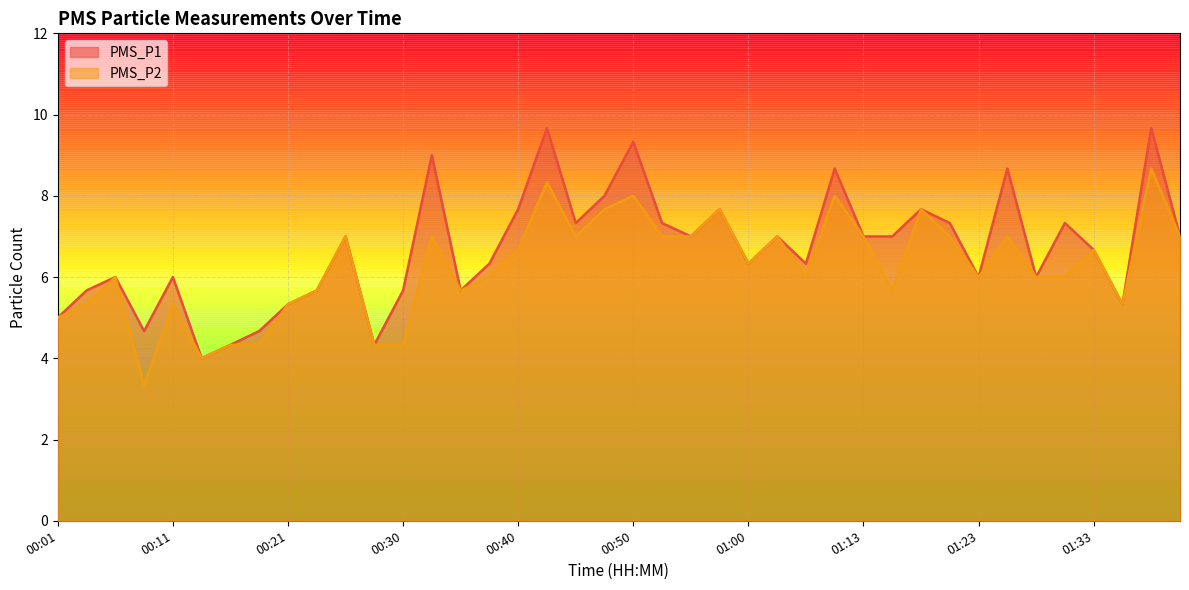

Reading right to left, extract all data points from this chart.

PMS_P1: 7.0	9.7	5.3	6.7	7.3	6.0	8.7	6.0	7.3	7.7	7.0	7.0	8.7	6.3	7.0	6.3	7.7	7.0	7.3	9.3	8.0	7.3	9.7	7.7	6.3	5.7	9.0	5.7	4.3	7.0	5.7	5.3	4.7	4.3	4.0	6.0	4.7	6.0	5.7	5.0
PMS_P2: 7.0	8.7	5.3	6.7	6.0	6.0	7.0	6.0	7.0	7.7	5.7	7.0	8.0	6.0	7.0	6.3	7.7	7.0	7.0	8.0	7.7	7.0	8.3	6.7	6.0	5.7	7.0	4.3	4.3	7.0	5.7	5.3	4.3	4.3	4.0	5.3	3.3	6.0	5.3	5.0